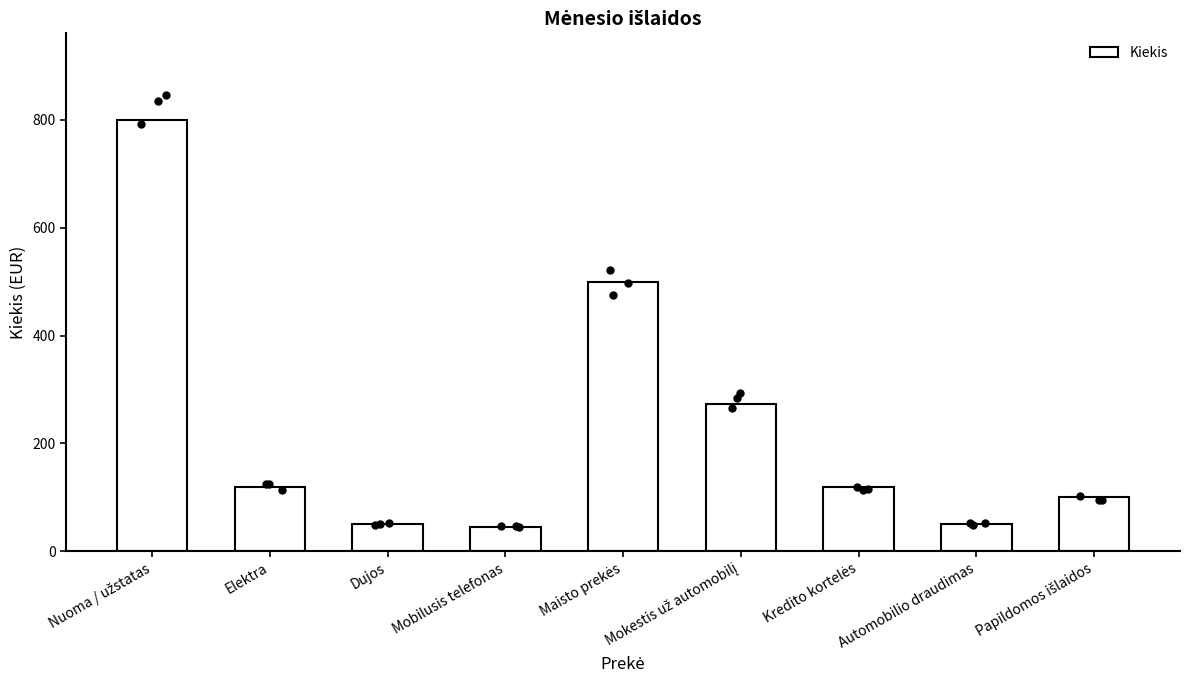

What is the change in value from Nuoma / užstatas to Dujos?

-750